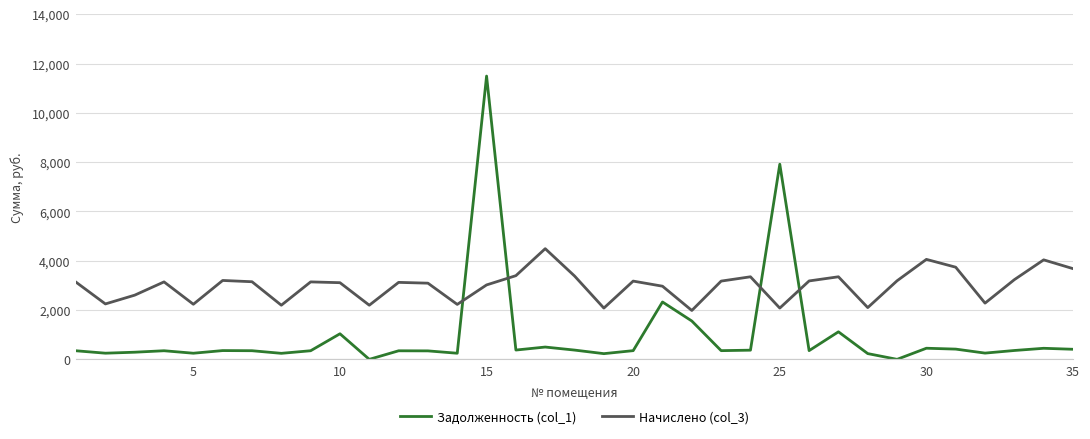

Count the number of categories in the chart.

35